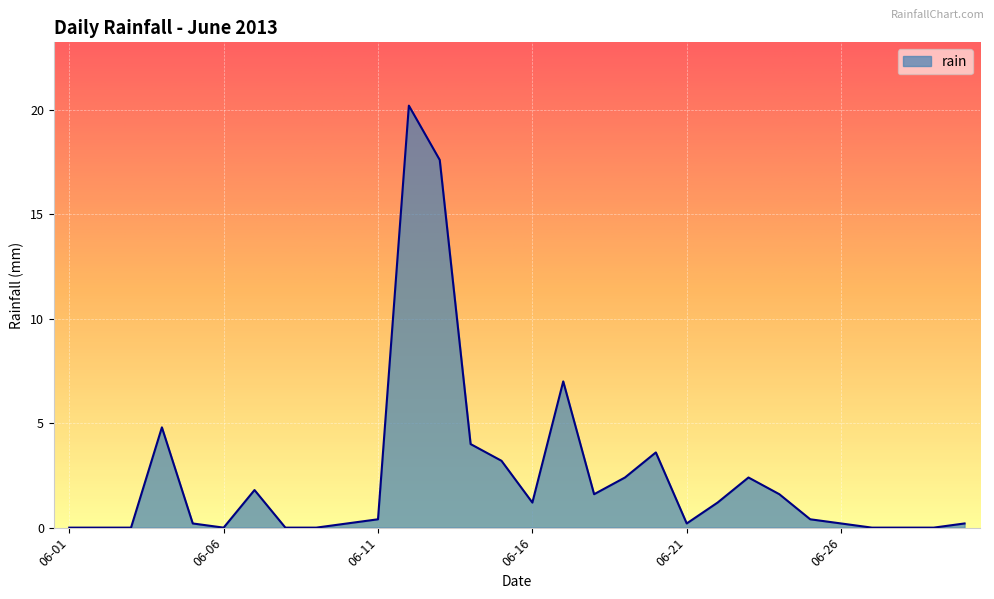

What is the greatest value displayed?

20.2